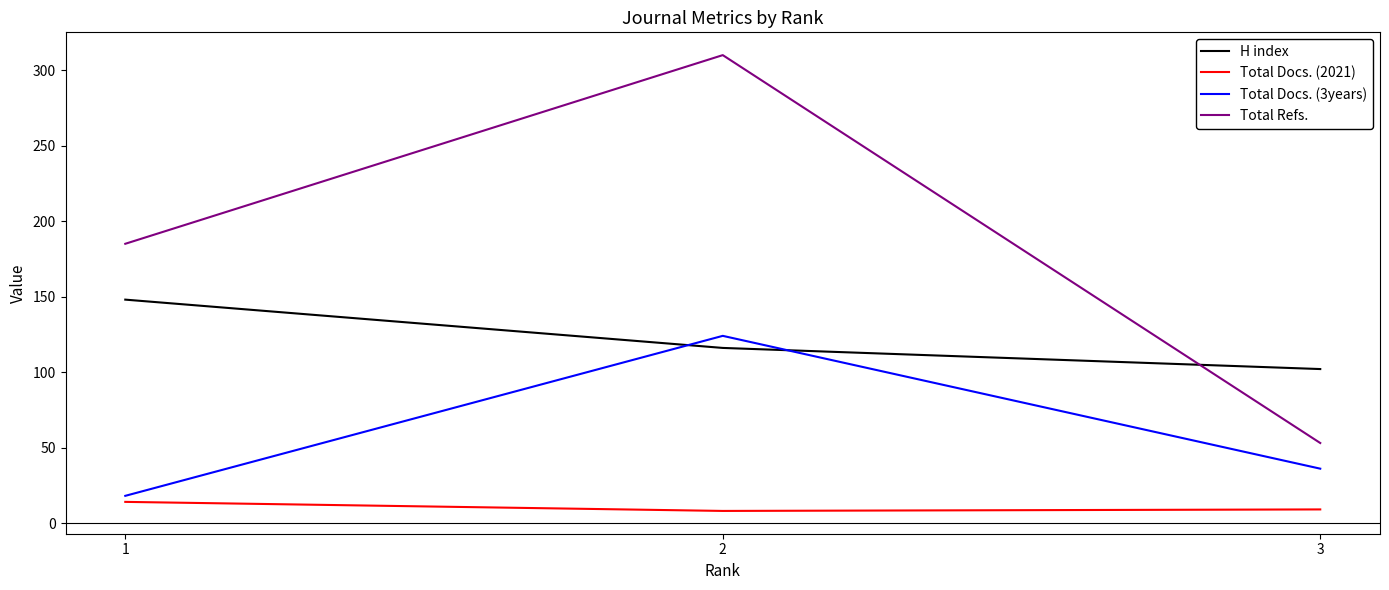

Where does the Total Docs. (2021) series first go above 9?

1